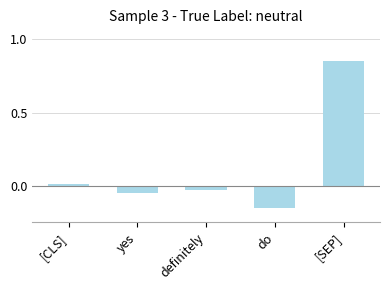

Which has a higher value, do or [SEP]?

[SEP]